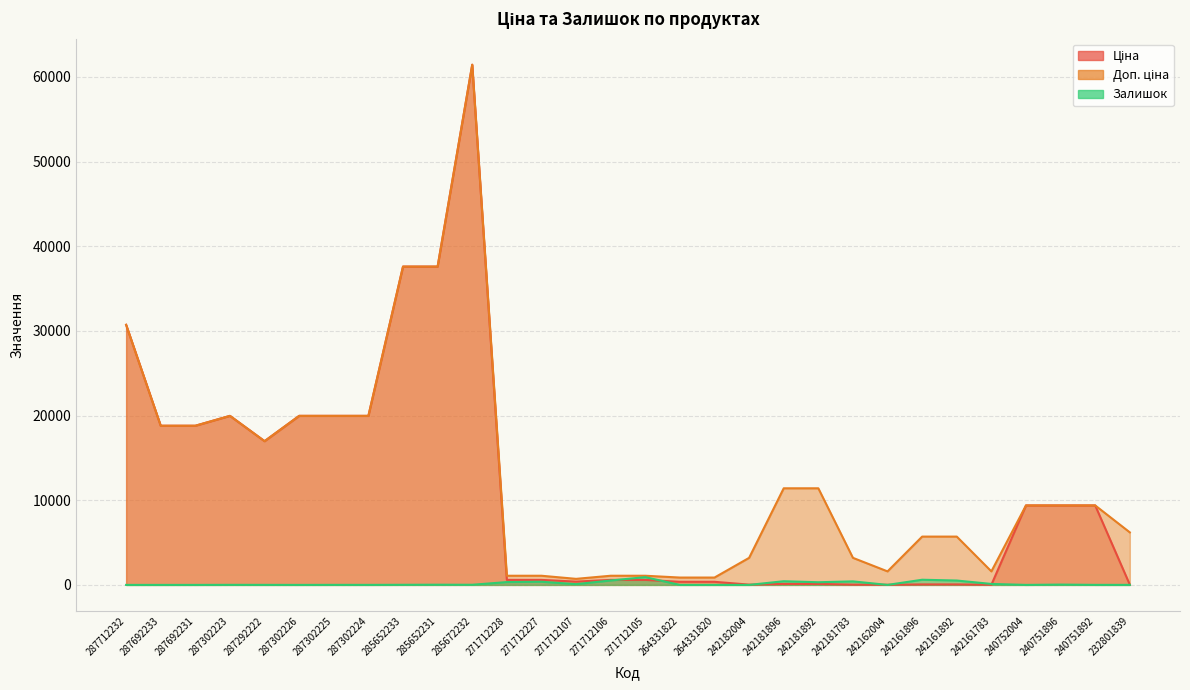

Is the value of Доп. ціна at 242161892 greater than the value of Залишок at 285672232?

Yes